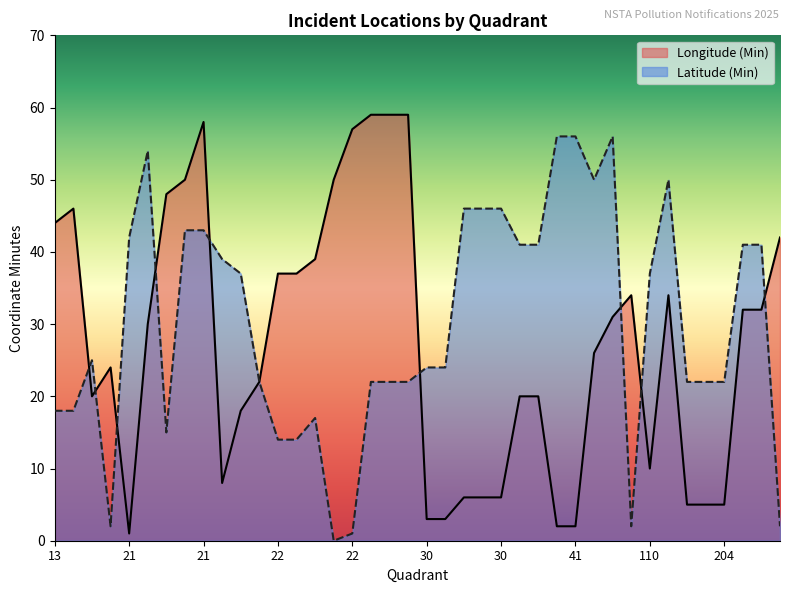

At 22, list the series in order from largest to smallest.

Longitude (Min), Latitude (Min)